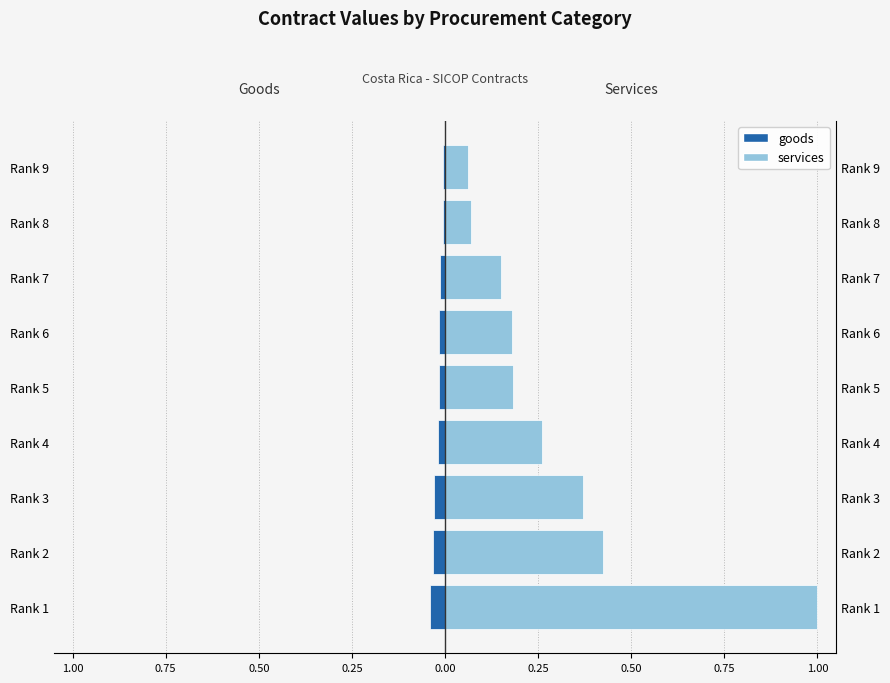

At Rank 2, list the series in order from smallest to largest.

goods, services